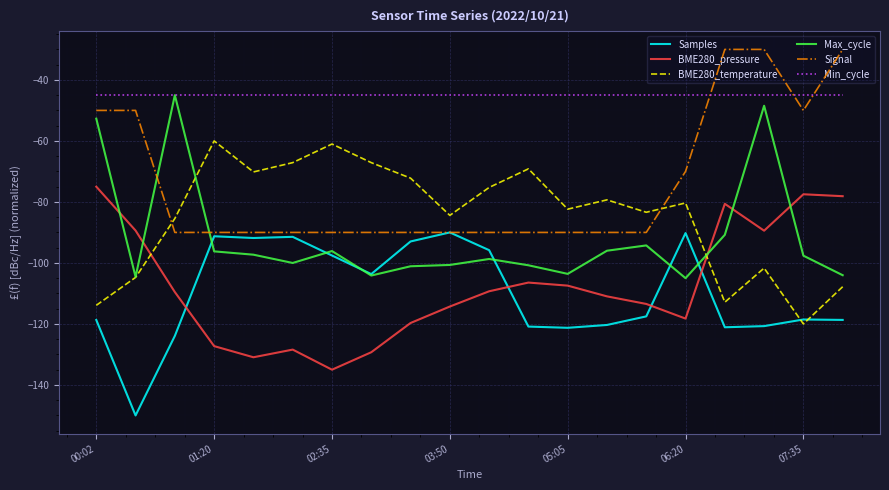

What is the highest value of the BME280_pressure series?

-75.0